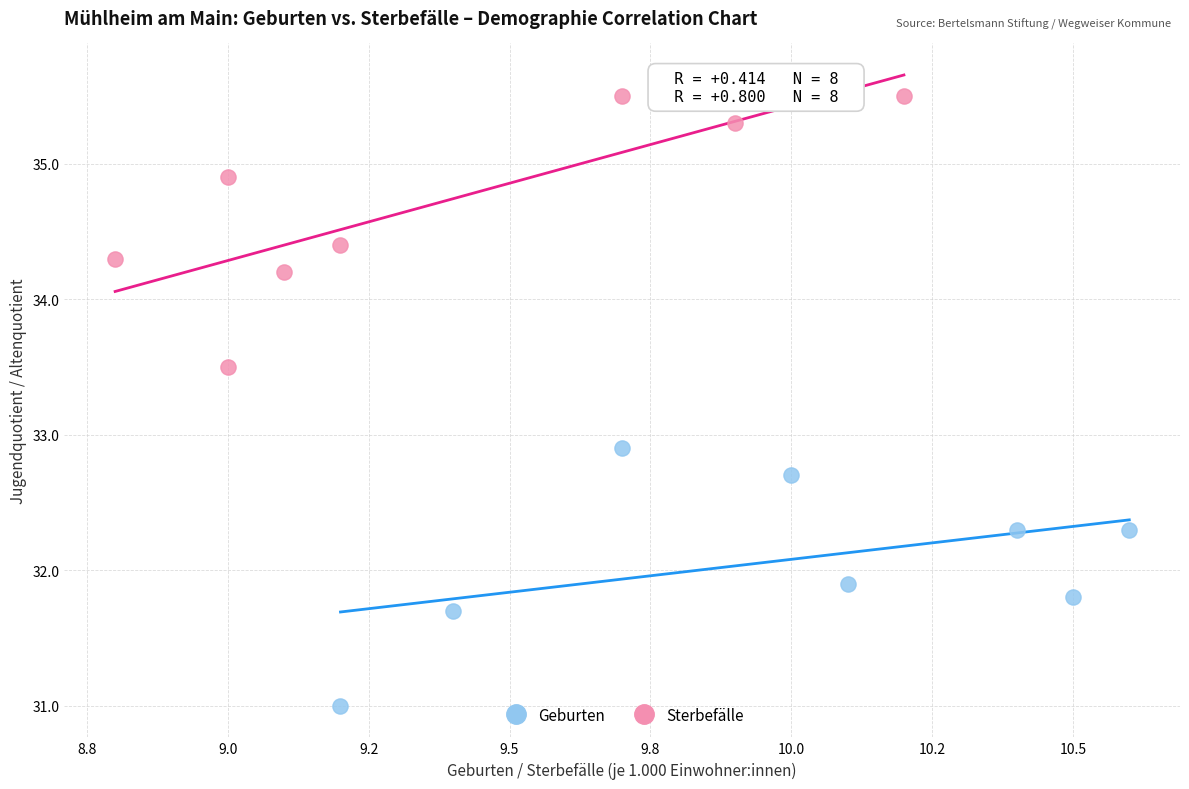

Which series has the widest spread of Y values?

Sterbefälle